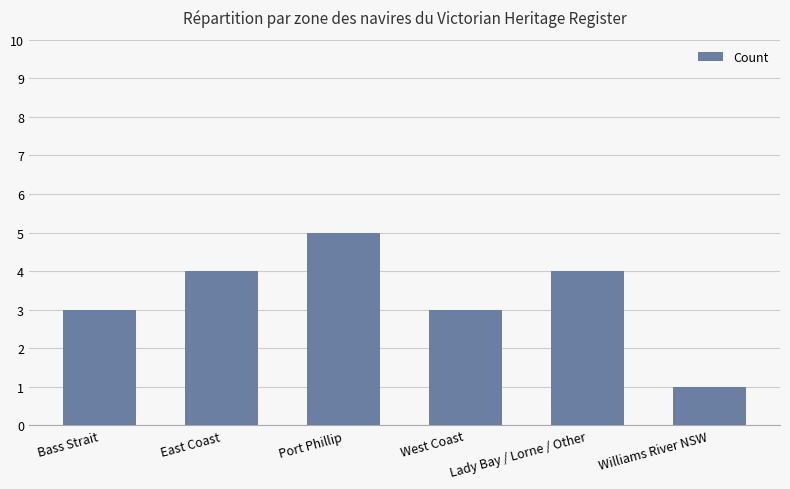

The value at Williams River NSW is 1. True or false?

True